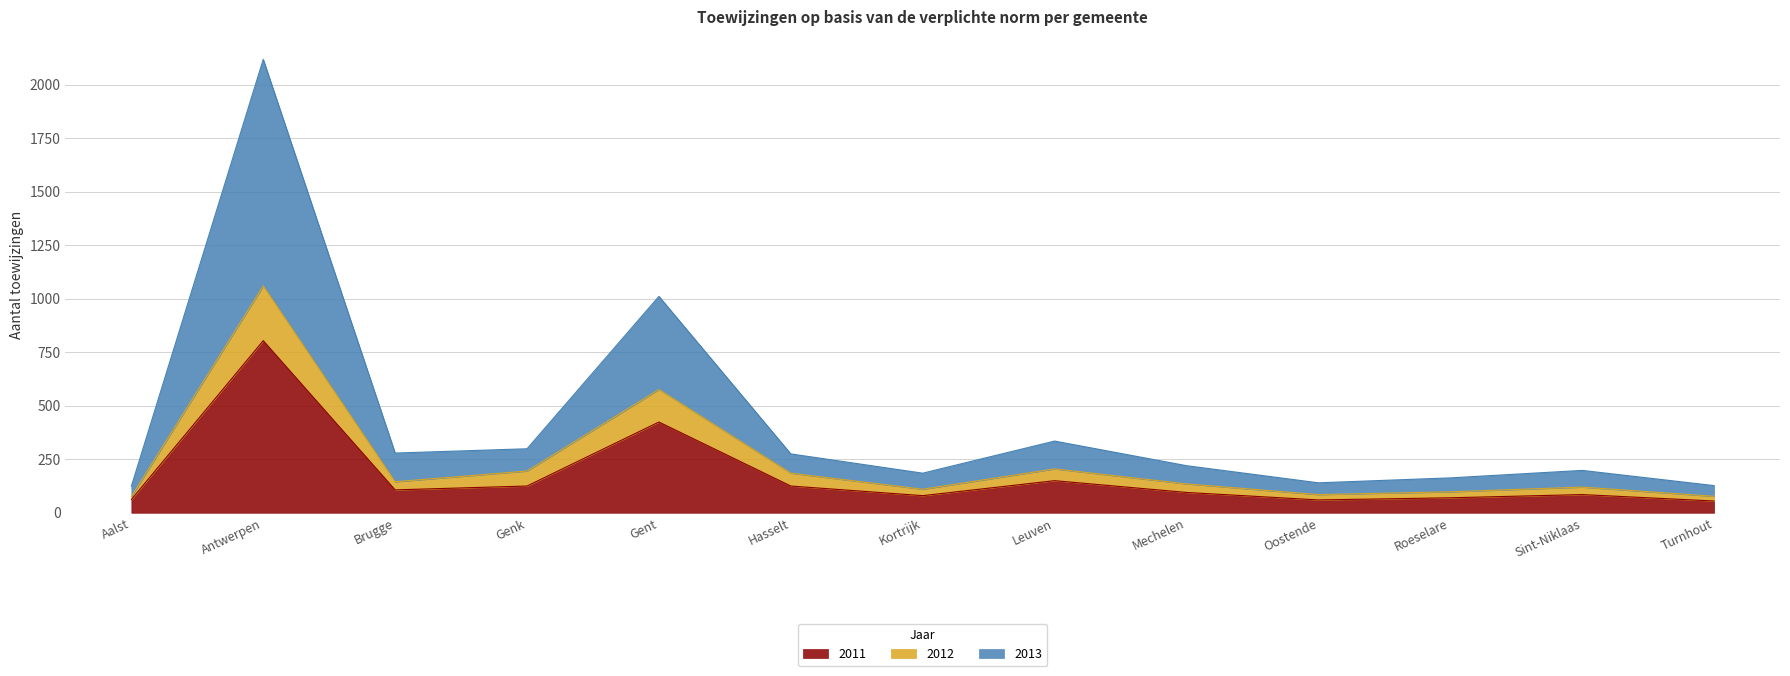

True or false: 2011 and 2013 intersect in this chart.

False